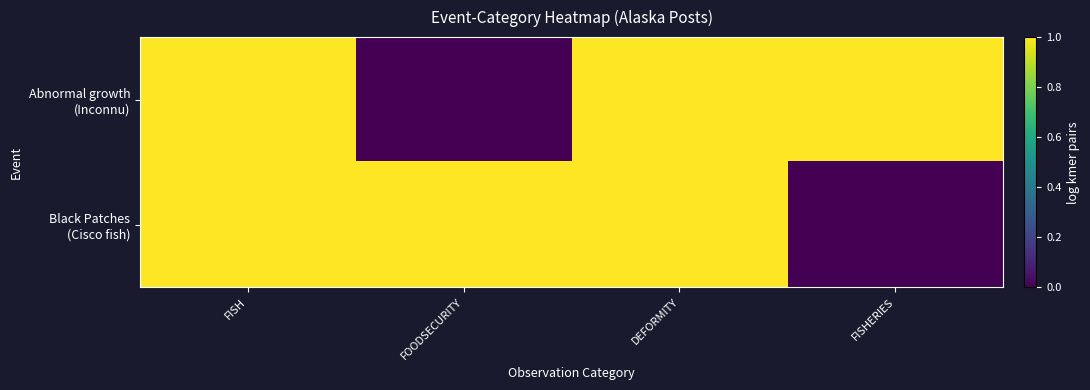

At which category is the sum across all series the highest?

FISH